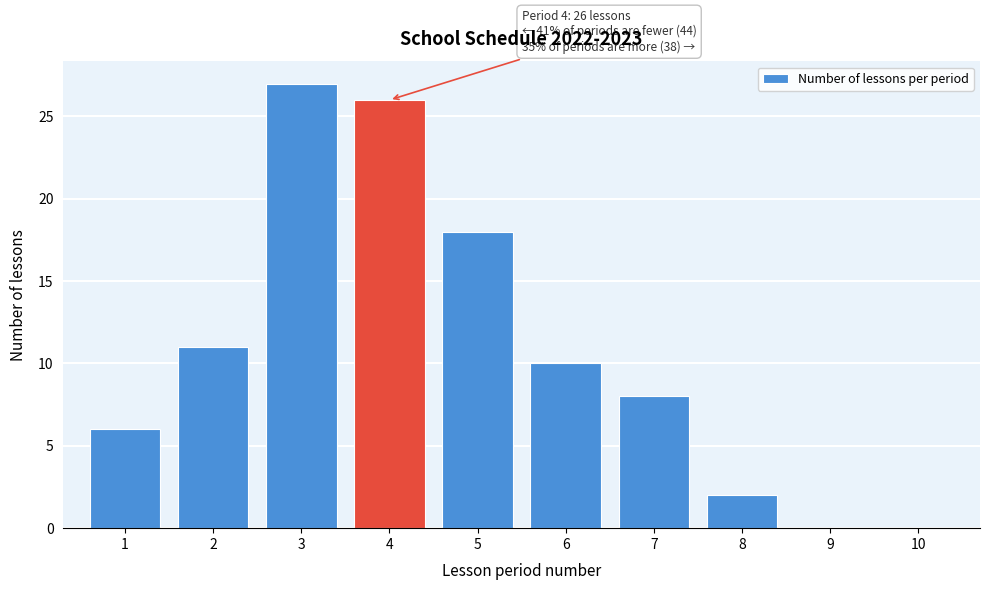

Reading left to right, what are all the values shown in this chart?

1=6	2=11	3=27	4=26	5=18	6=10	7=8	8=2	9=0	10=0